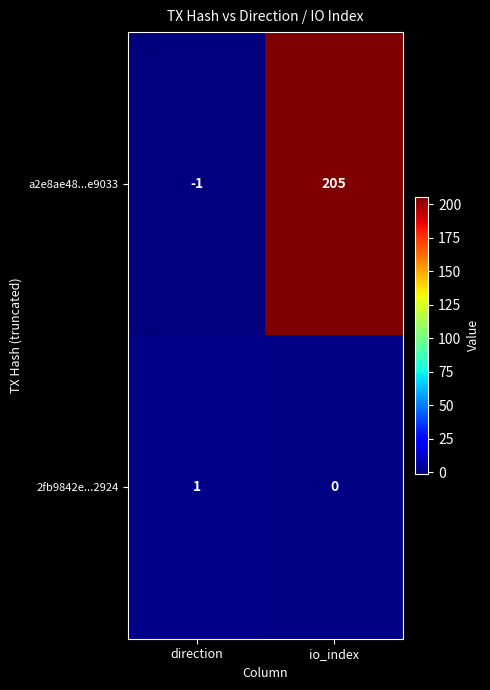

Reading left to right, list all the values displayed in this chart.

a2e8ae48...e9033: -1	205
2fb9842e...2924: 1	0